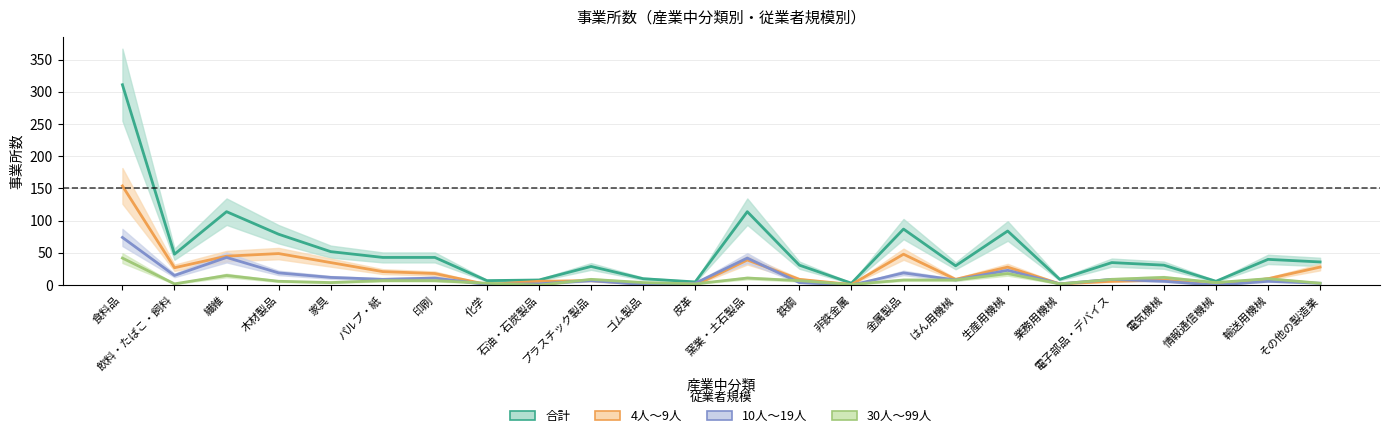

At which label does 合計 first exceed 36?

食料品